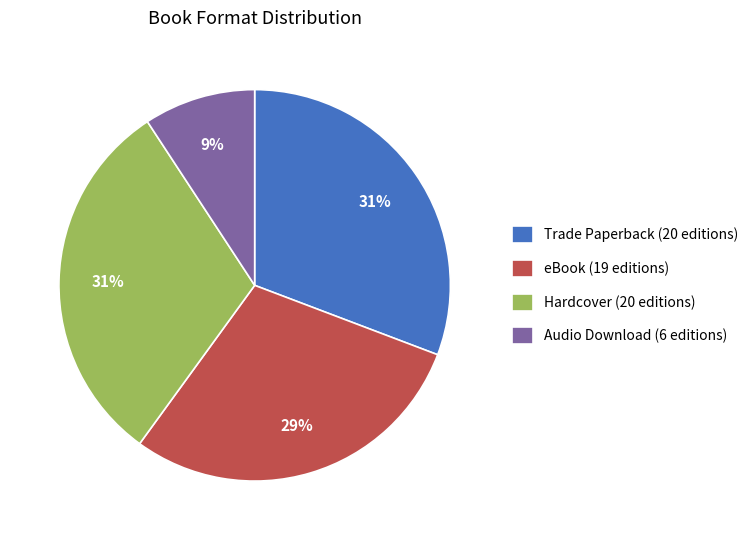

Combined, do eBook (19 editions) and Trade Paperback (20 editions) account for over 50%?

Yes